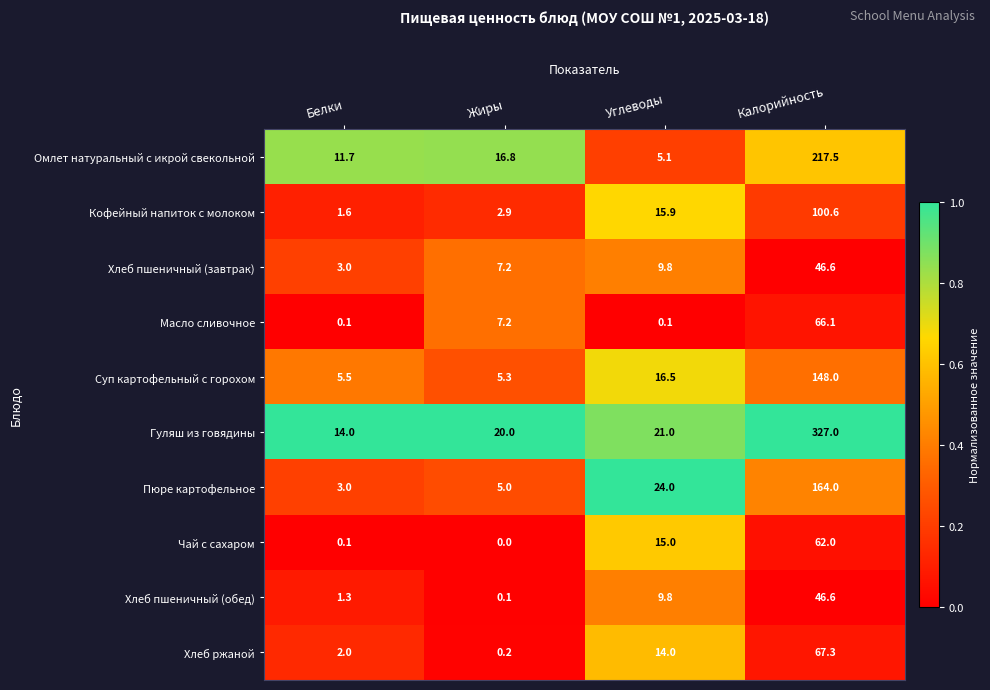

What is the sum of the Хлеб пшеничный (обед) values at Жиры and Белки?

1.4